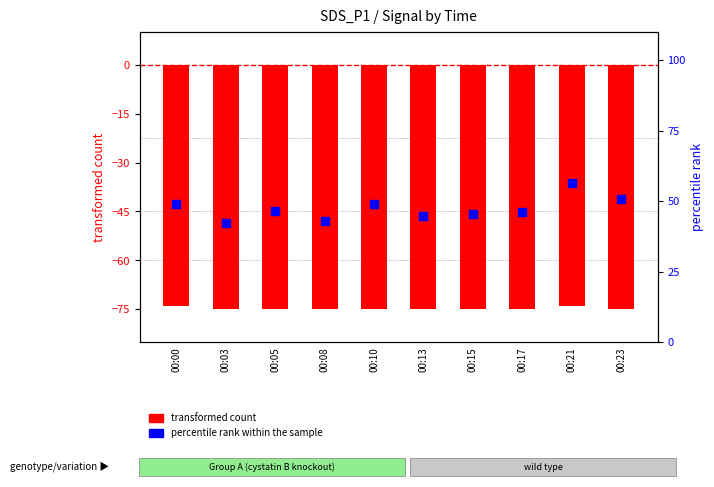

What is the total value across all series at 00:05?

-28.6